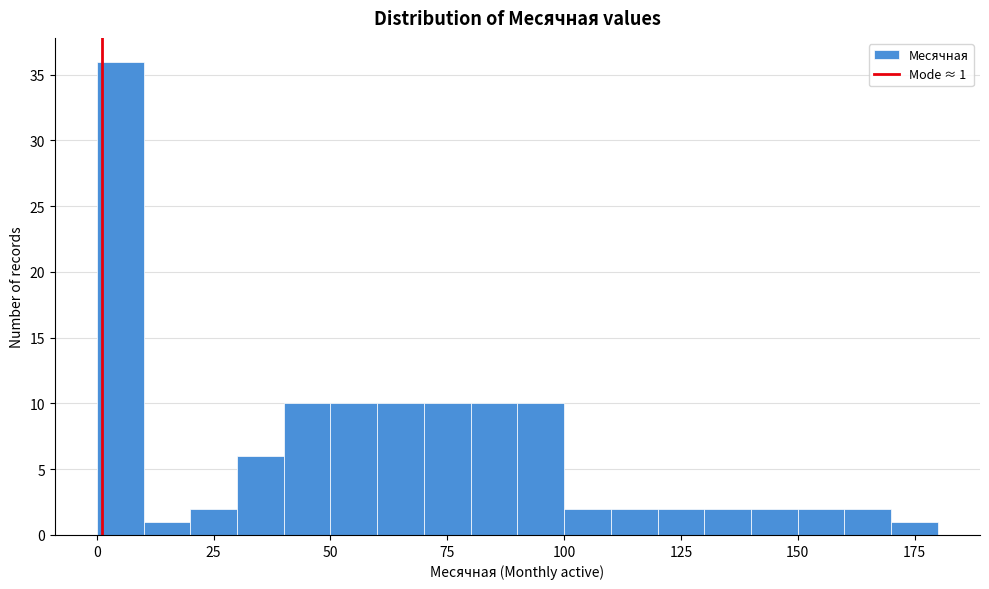

Around what value on the x-axis is the tallest bar? Give the approximate position of its centre, as read against the axis.

5